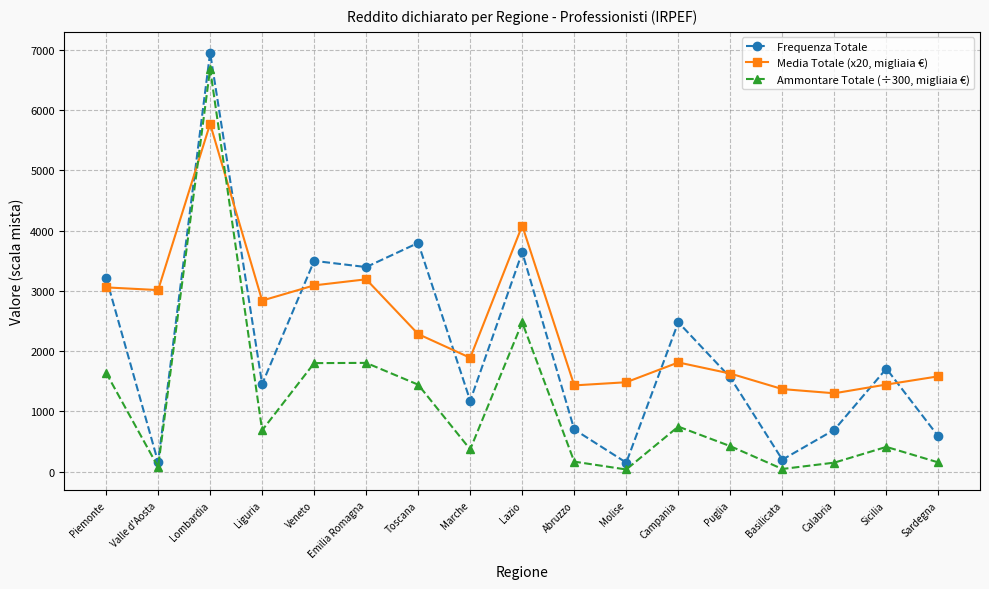

Is it true that Frequenza Totale equals 1629.2 at Emilia Romagna?

False